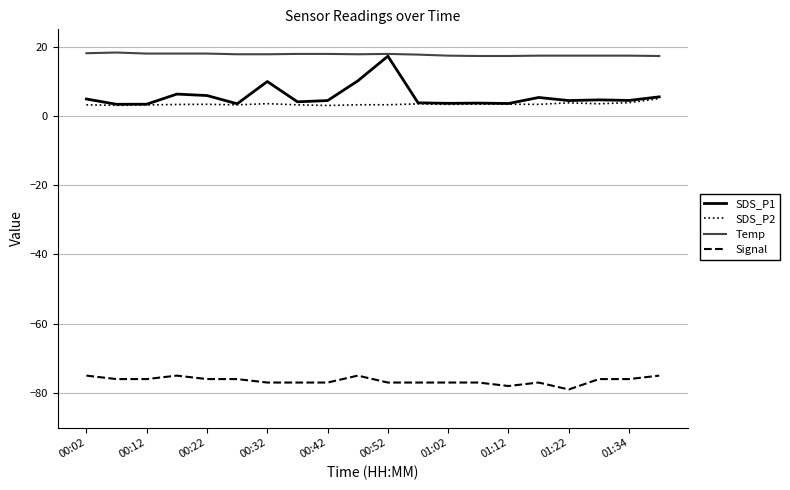

Which series has the largest total across all categories?

Temp